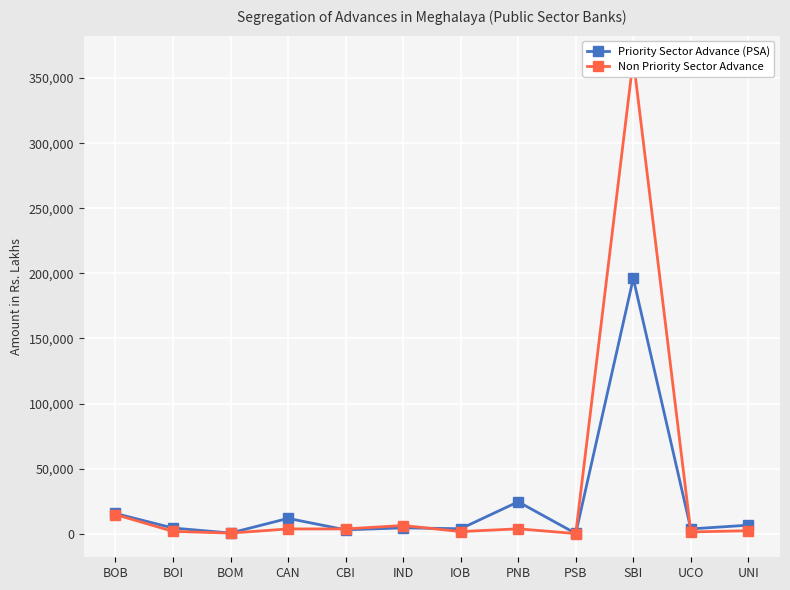

Between CBI and IOB, which series saw the biggest shift?

Non Priority Sector Advance